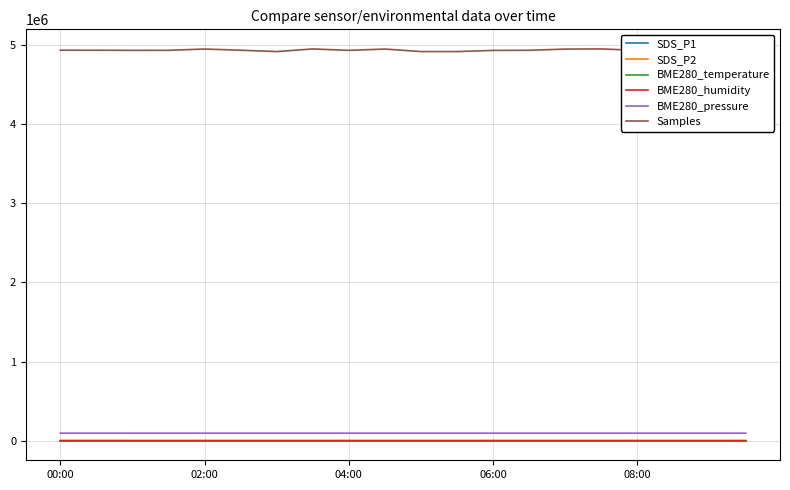

True or false: Samples and BME280_pressure intersect in this chart.

False